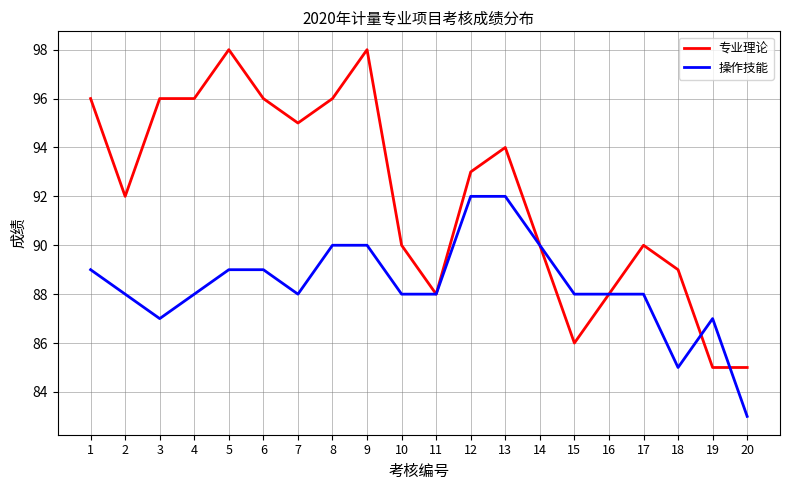

How many values in the 专业理论 series are below 93?

10